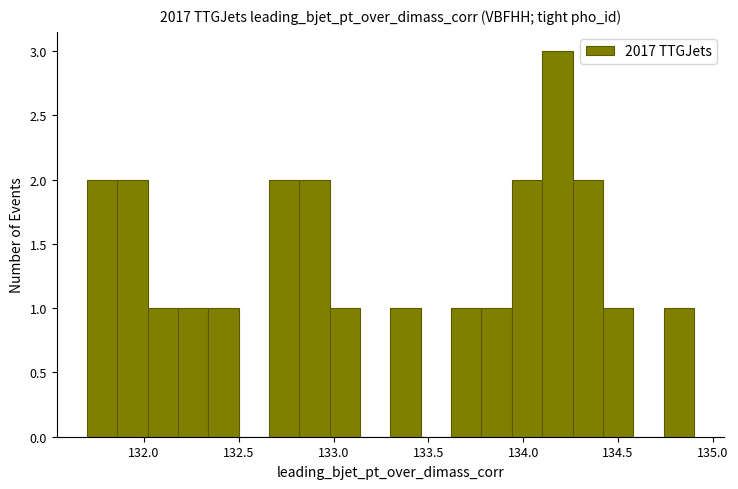

Read against the x-axis, roughly where is the centre of the tallest bar?

134.20